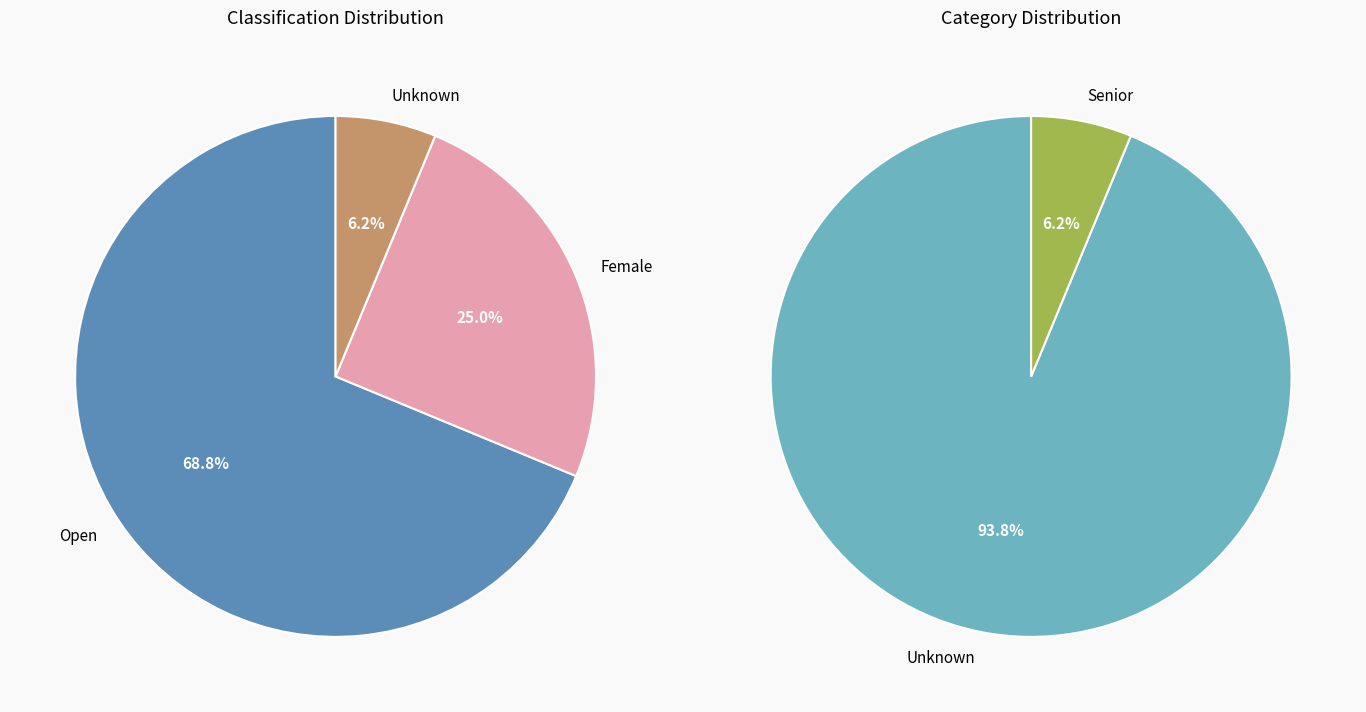

To the nearest percent, what is the combined percentage of Female and Open?

94%